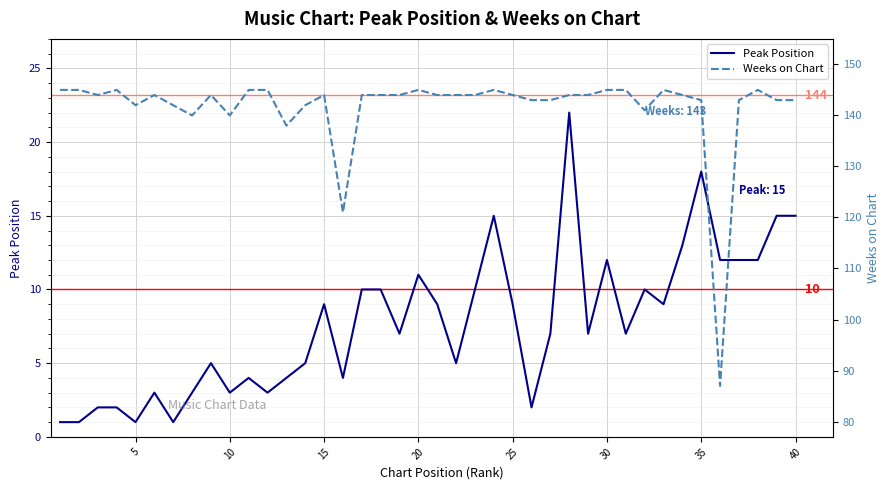

The value of Peak Position at 10 is 1. True or false?

False